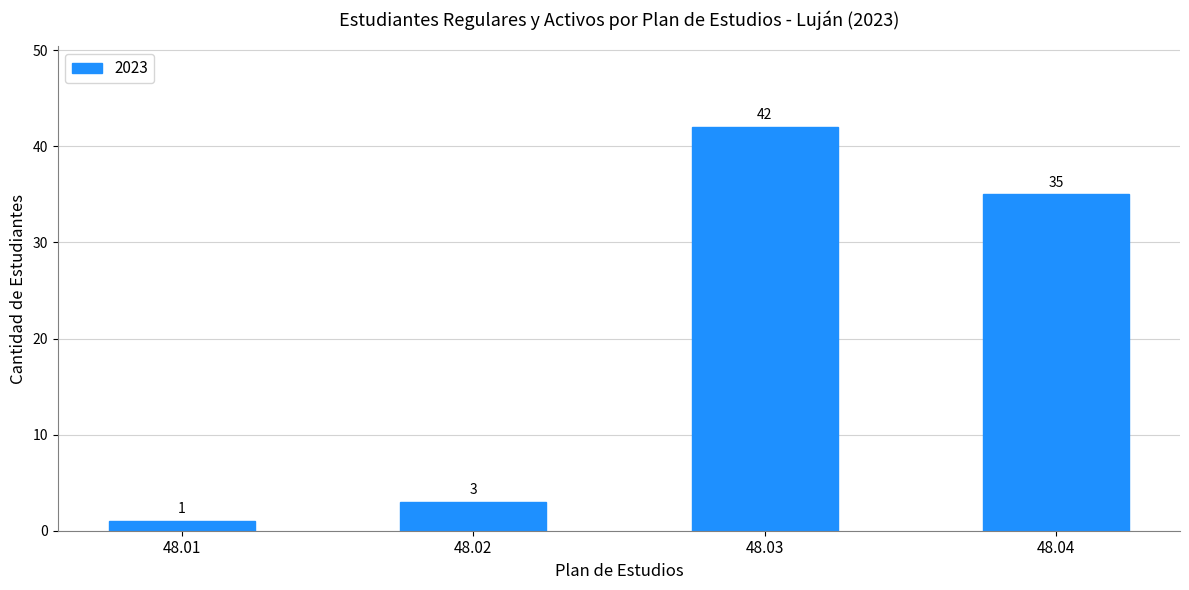

The chart shows a value of 3 at 48.02. True or false?

True